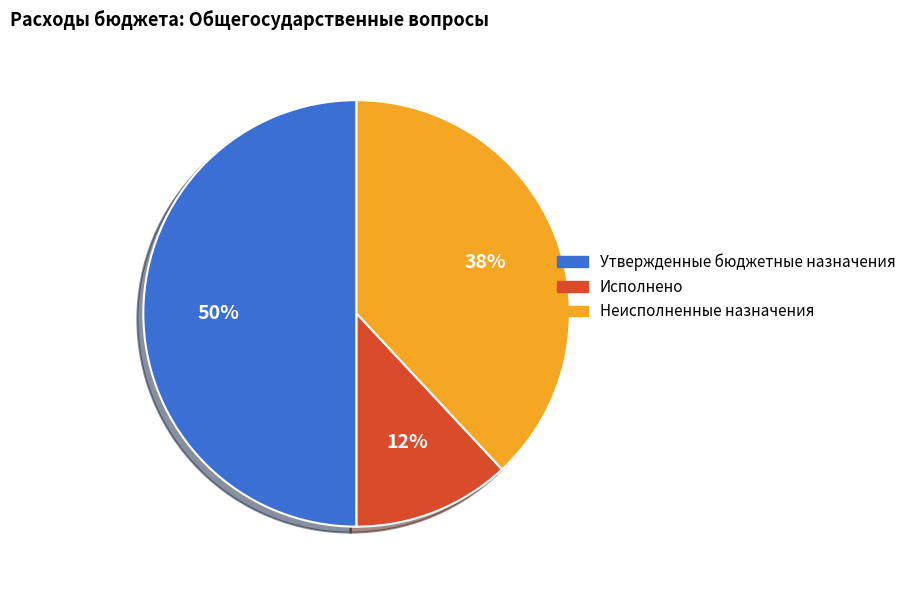

To the nearest percent, what portion does Утвержденные бюджетные назначения represent?

50%